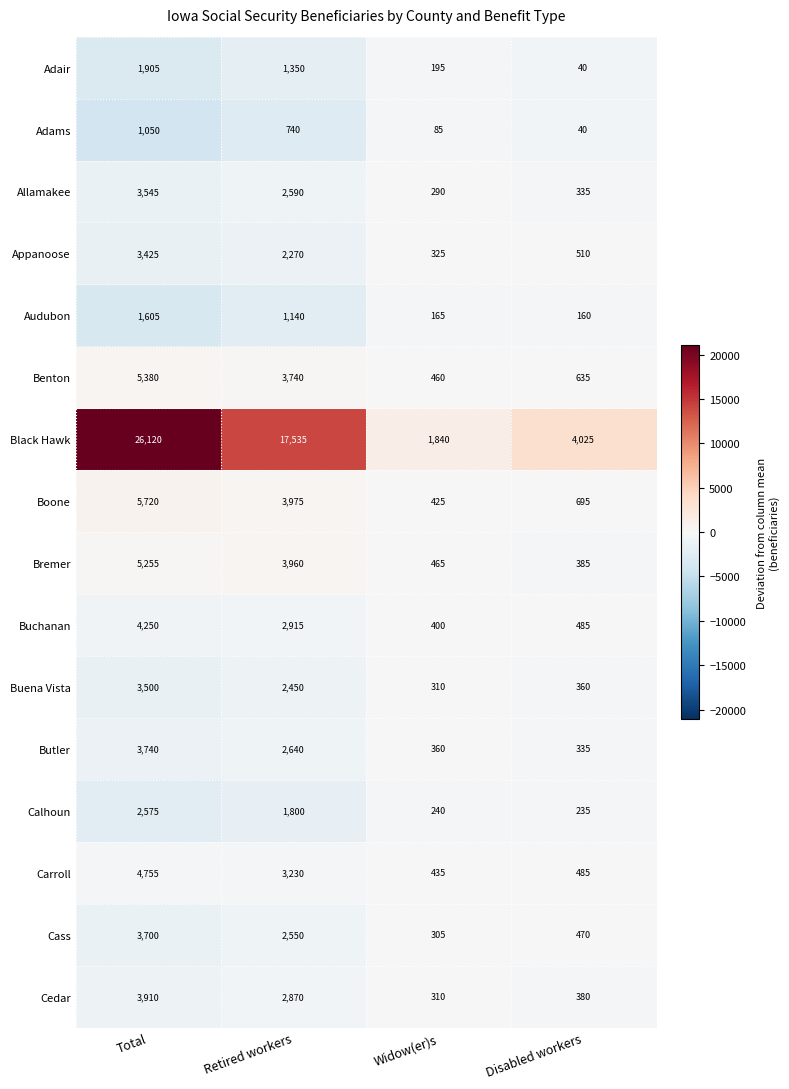

True or false: Allamakee has a value of 6178 at Total.

False